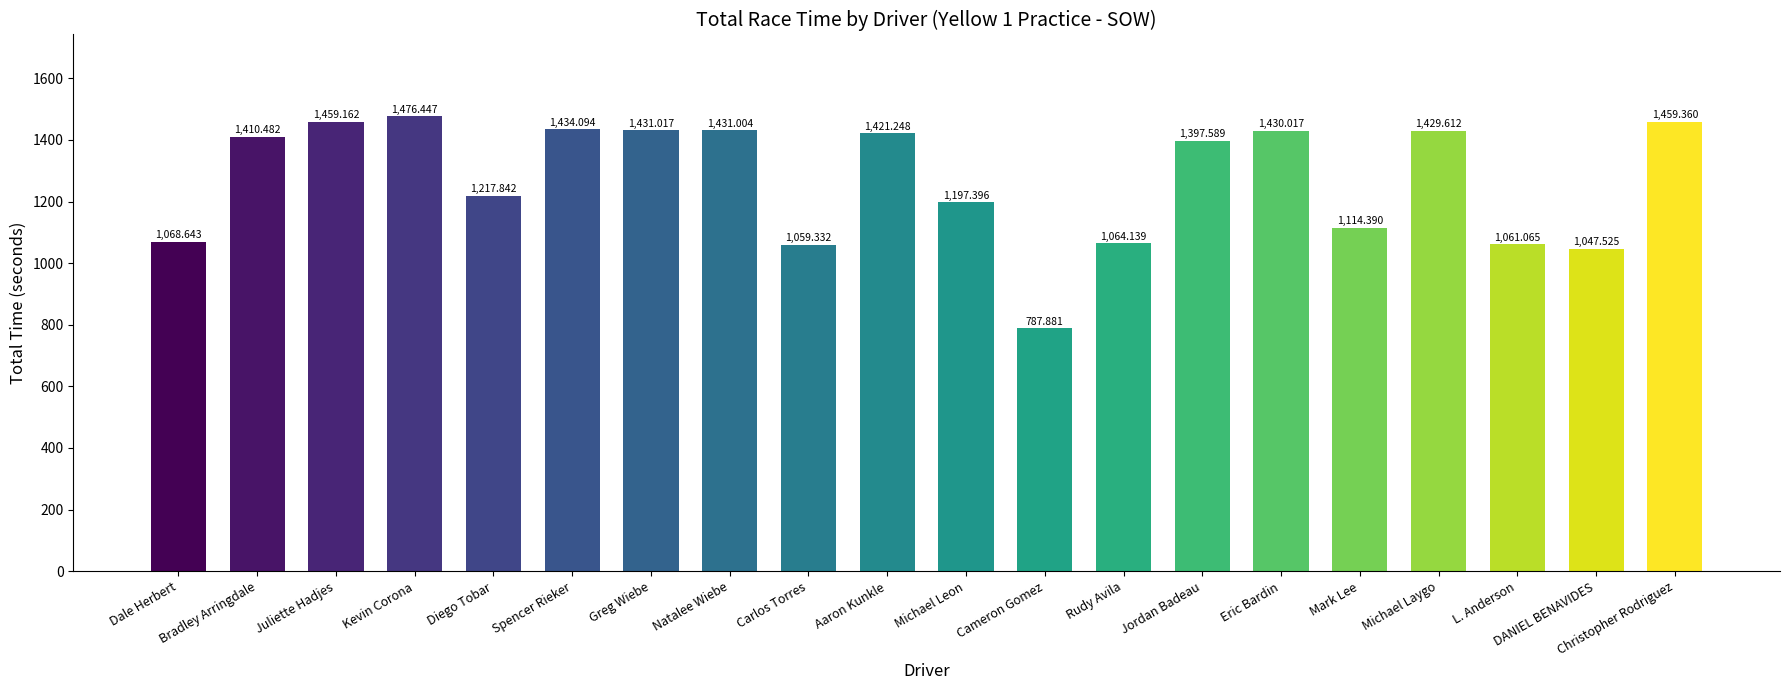

What position from the right is Eric Bardin?

6